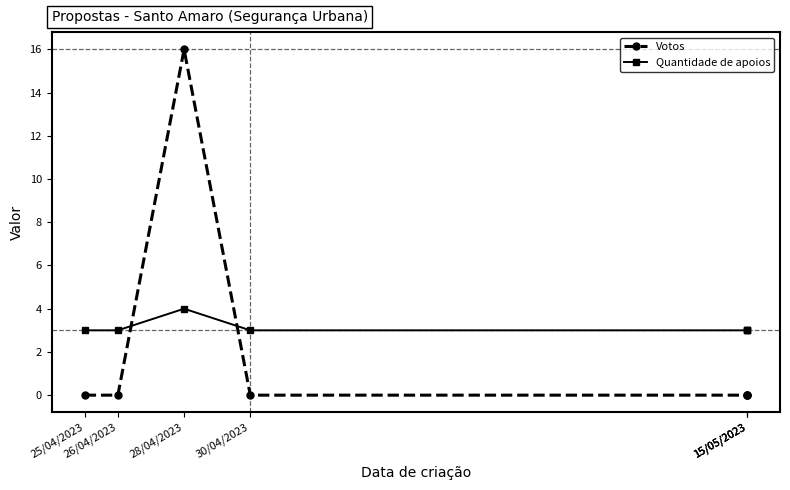

The value of Quantidade de apoios at 15/05/2023 is 2. True or false?

False